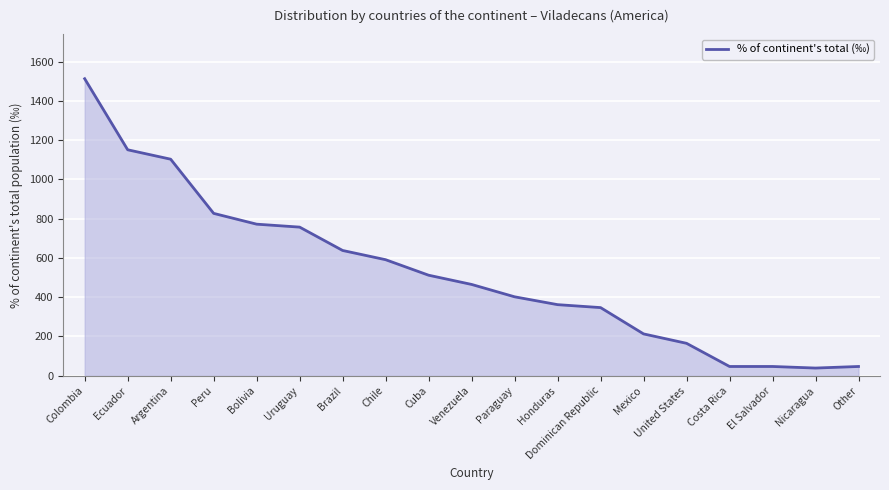

Reading left to right, extract all data points from this chart.

Colombia=1513	Ecuador=1151	Argentina=1103	Peru=827	Bolivia=772	Uruguay=757	Brazil=638	Chile=591	Cuba=512	Venezuela=465	Paraguay=402	Honduras=362	Dominican Republic=347	Mexico=213	United States=165	Costa Rica=47	El Salvador=47	Nicaragua=39	Other=47